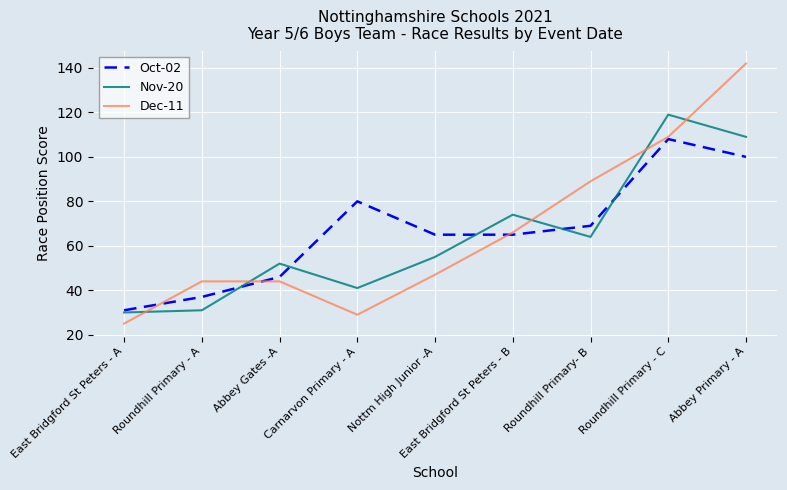

How many times do Nov-20 and Dec-11 cross each other?

5